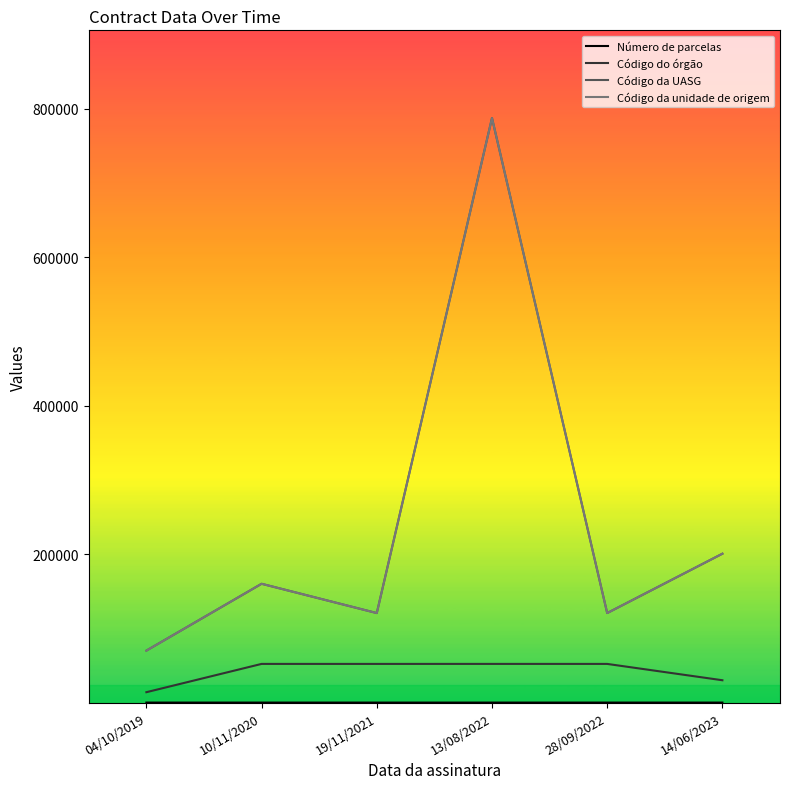

List the labels in order of Número de parcelas value, smallest first.

04/10/2019, 19/11/2021, 13/08/2022, 14/06/2023, 10/11/2020, 28/09/2022